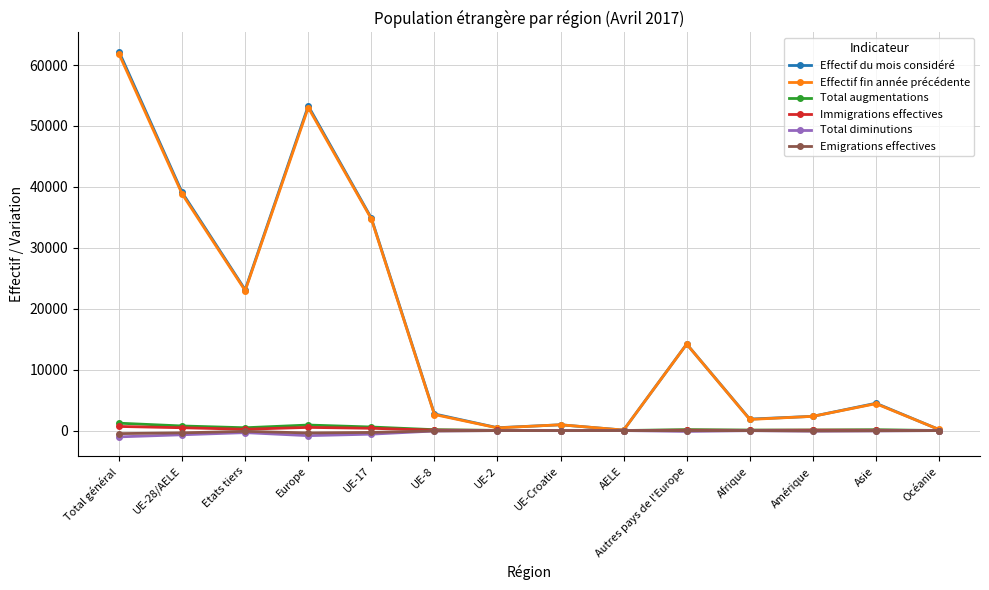

Which category has the highest value across all series?

Total général